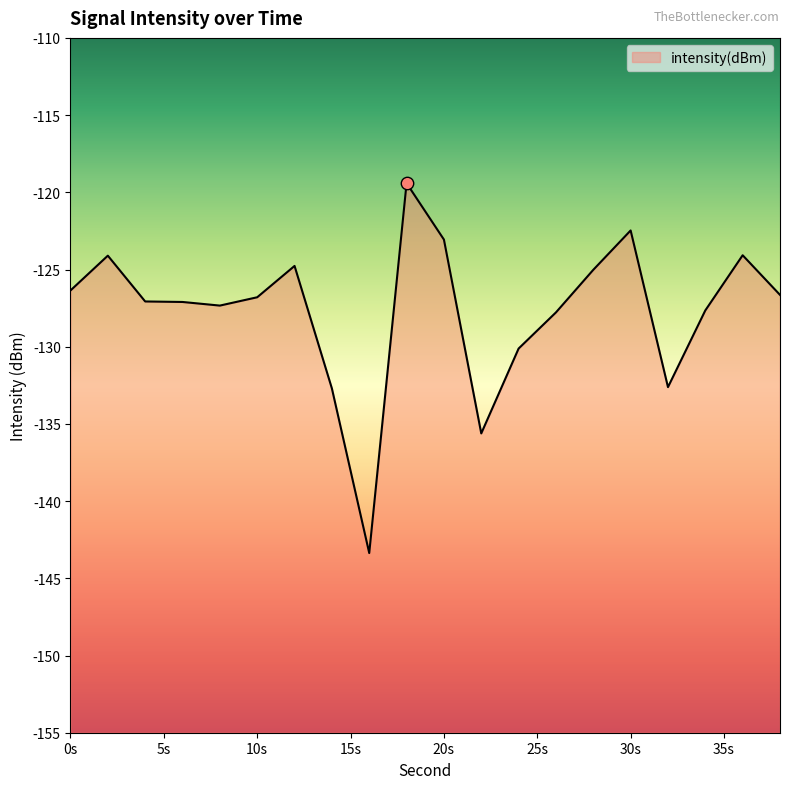

What is the change in value from 20 to 24?

-7.1